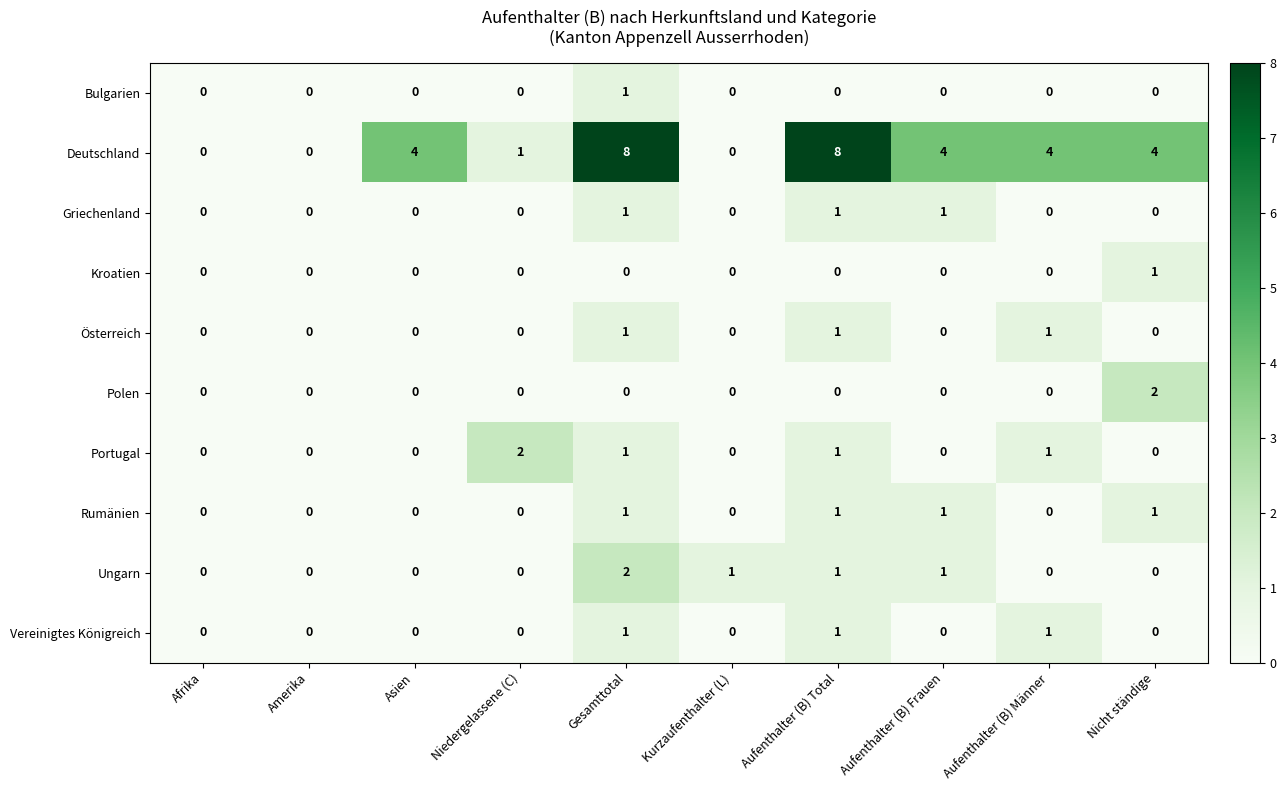

How many Ungarn values are between 0 and 1?

9